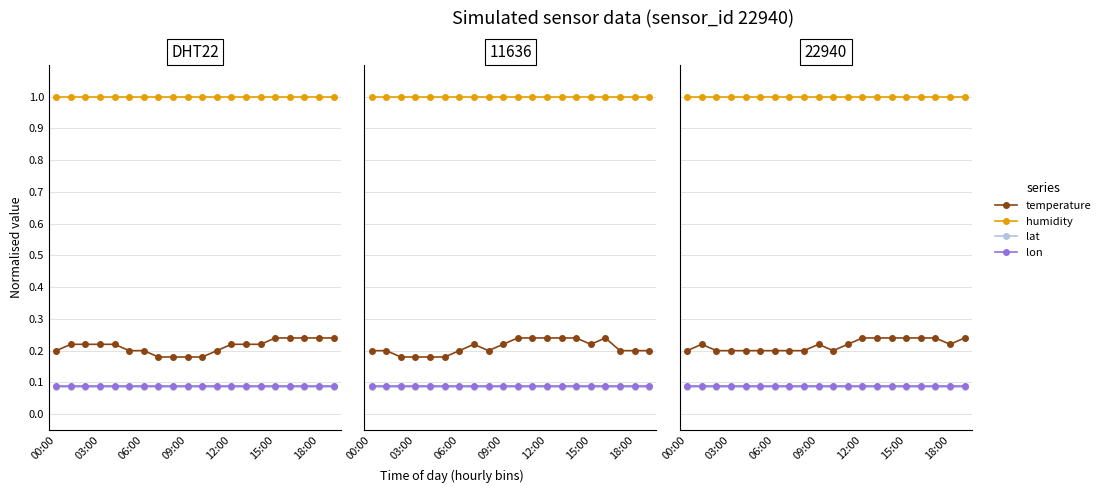

The value of lon at 00:00 is 0.2. True or false?

False